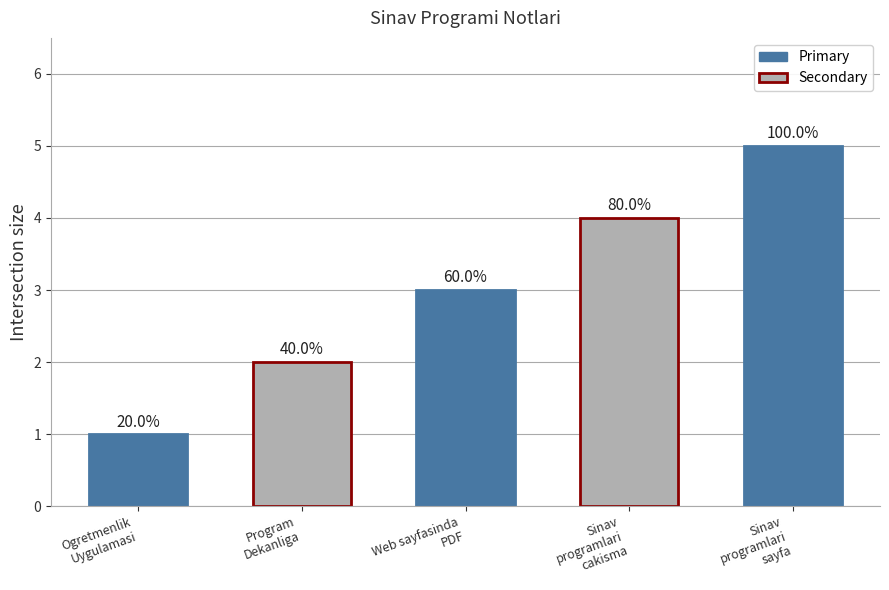

What is the value of the 3rd bar from the left?

3